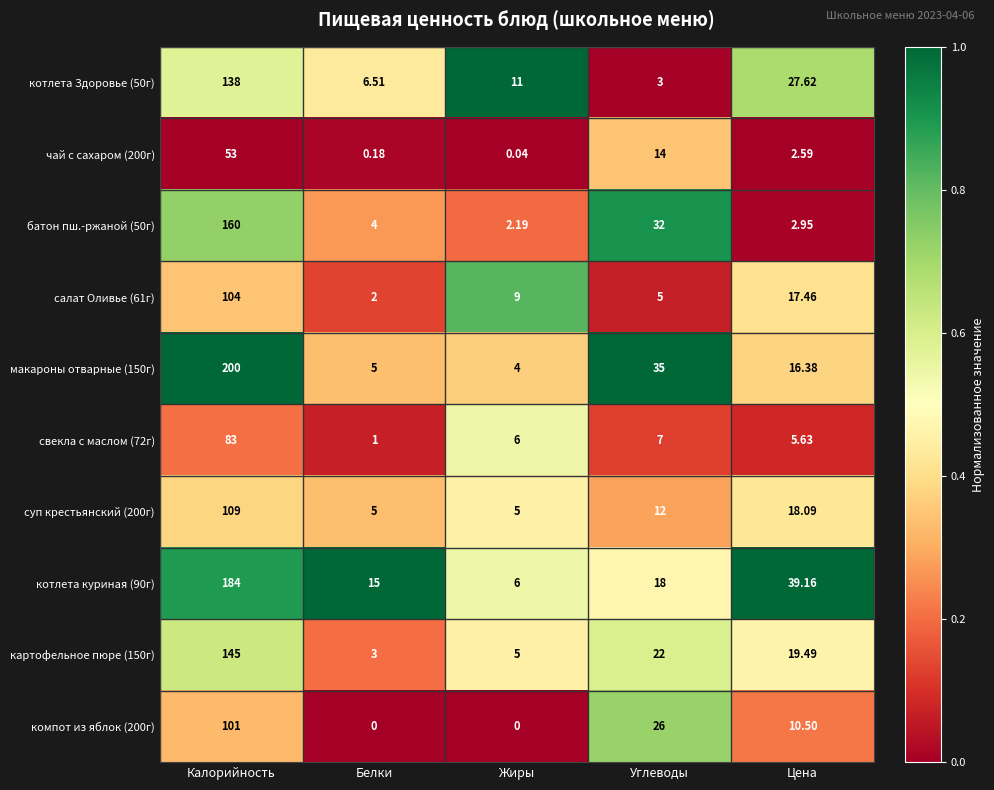

Which category has the highest value across all series?

Калорийность